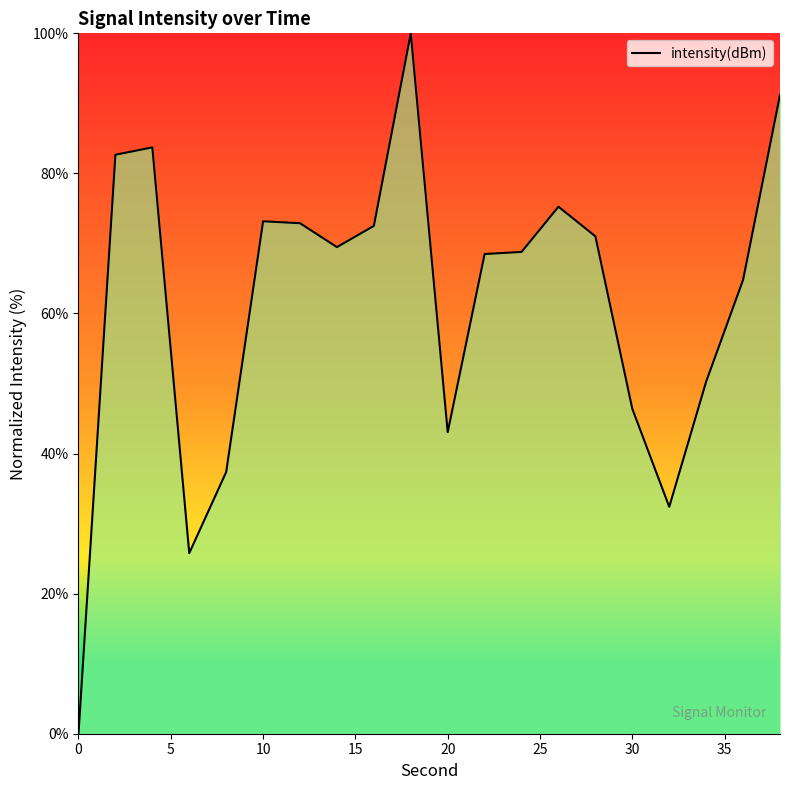

What is the difference between the maximum and minimum values?

100.0